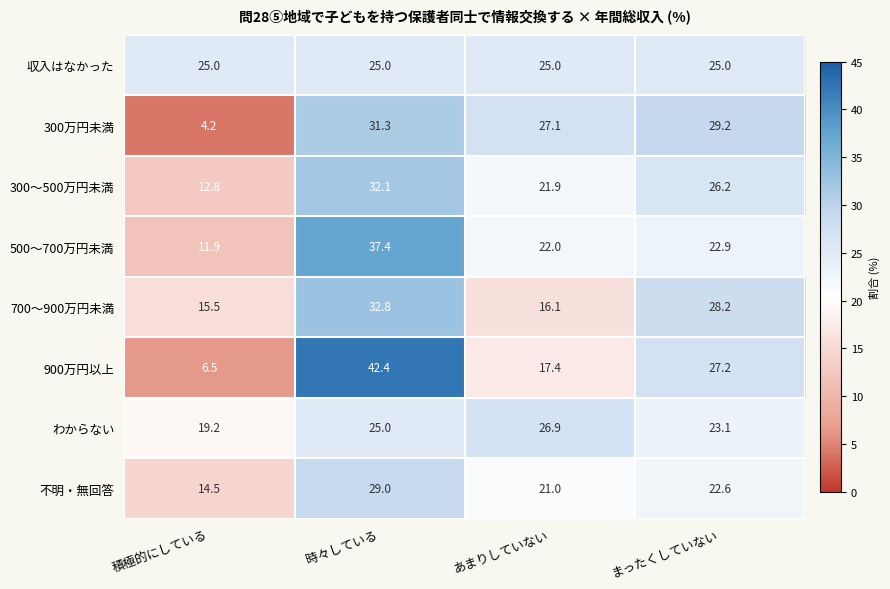

What is the difference between the maximum and minimum values in the 300万円未満 series?

27.1